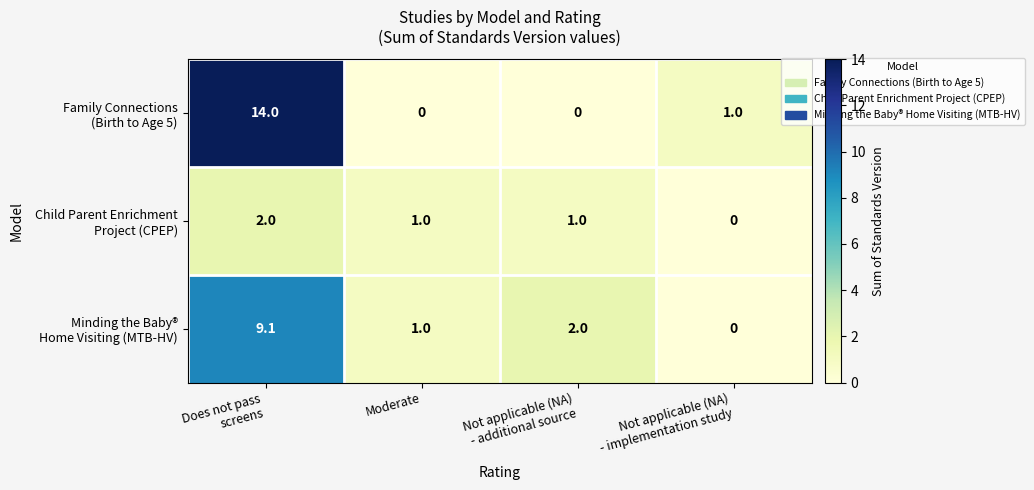

What is the greatest value displayed?

14.0